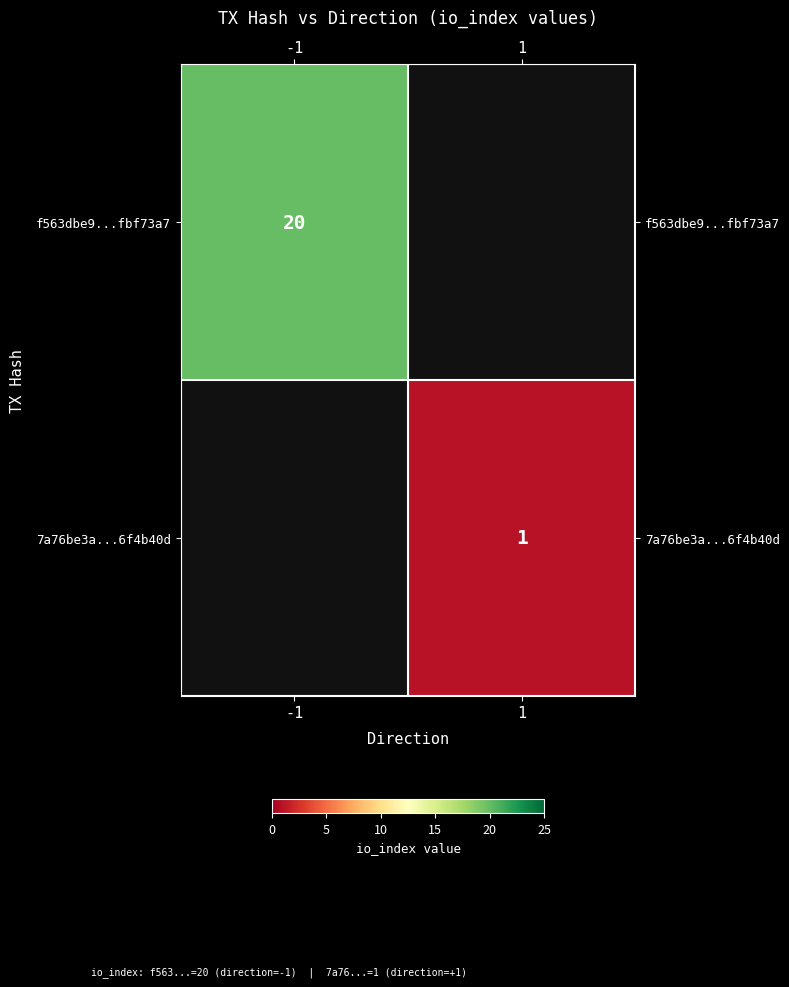

The value of 7a76be3a...6f4b40d at 1 is 1. True or false?

True